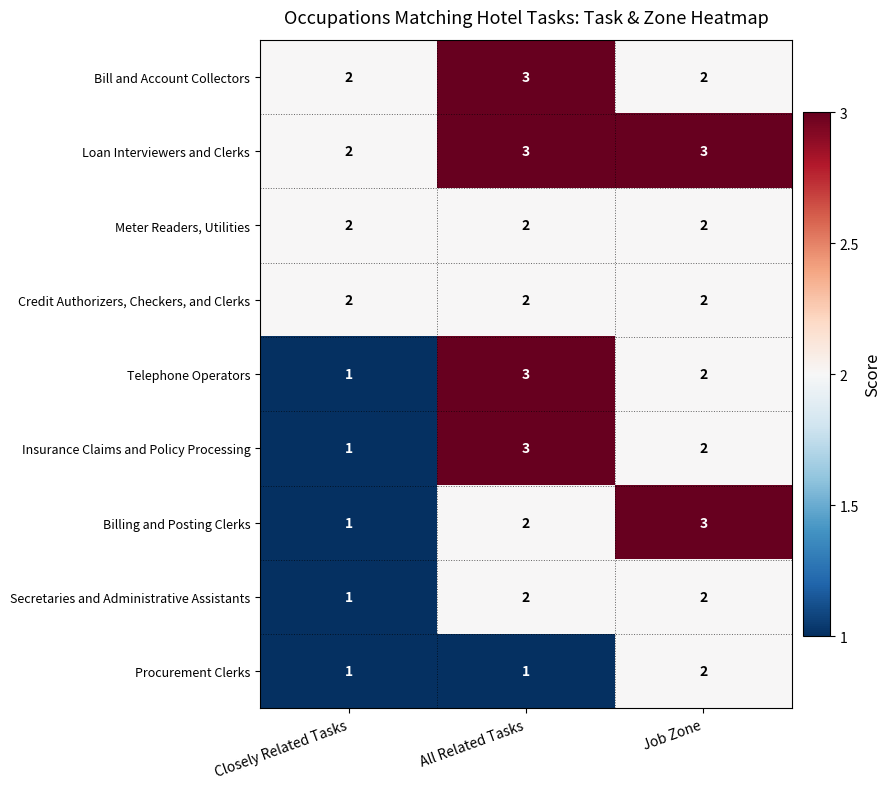

Between Closely Related Tasks and Job Zone, which series saw the biggest shift?

Billing and Posting Clerks